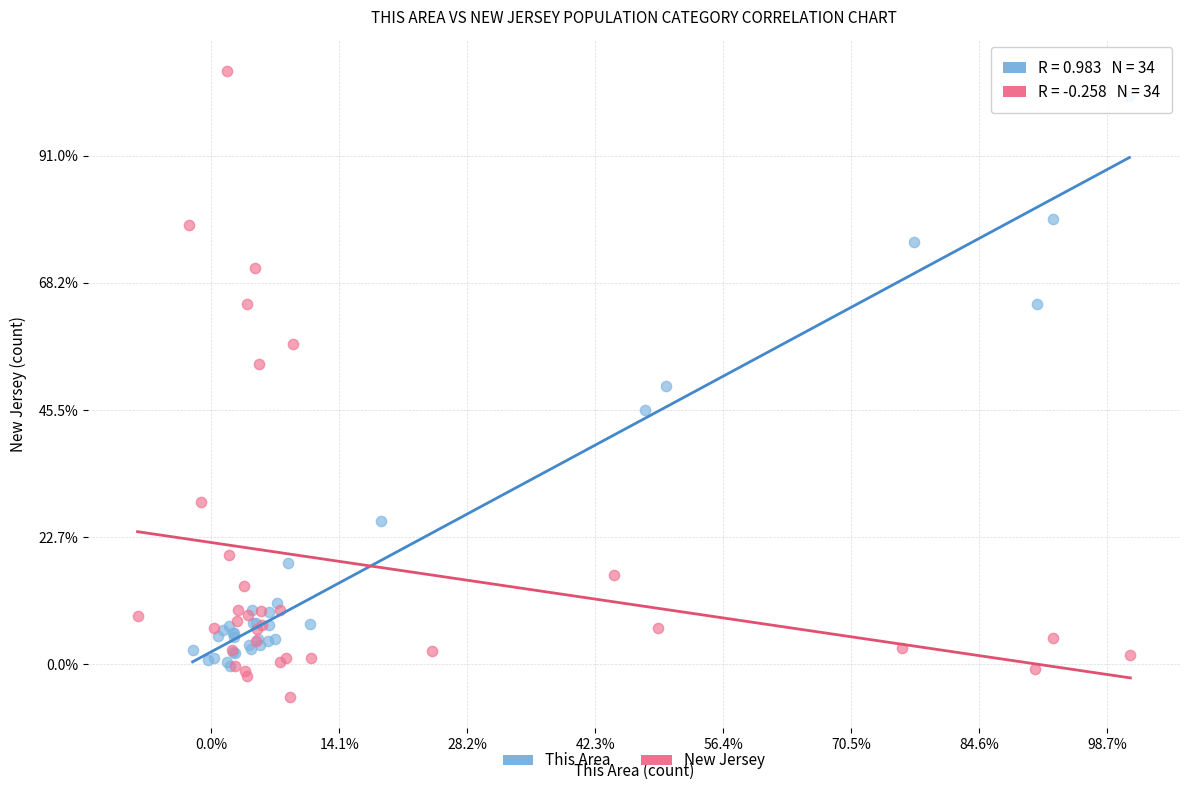

Which series has the widest spread of Y values?

New Jersey